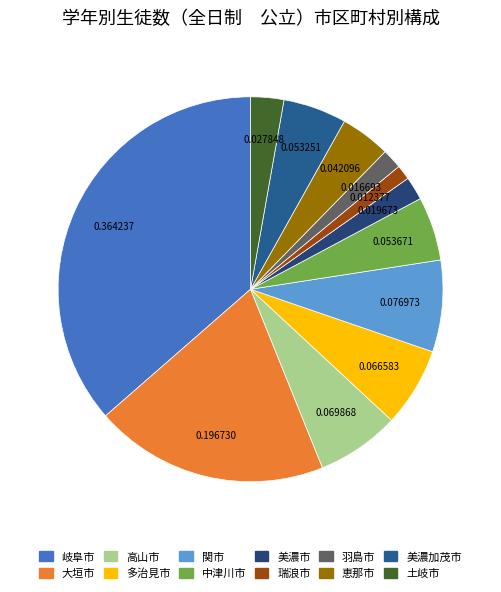

Is it true that 高山市 is 7% of the pie?

True